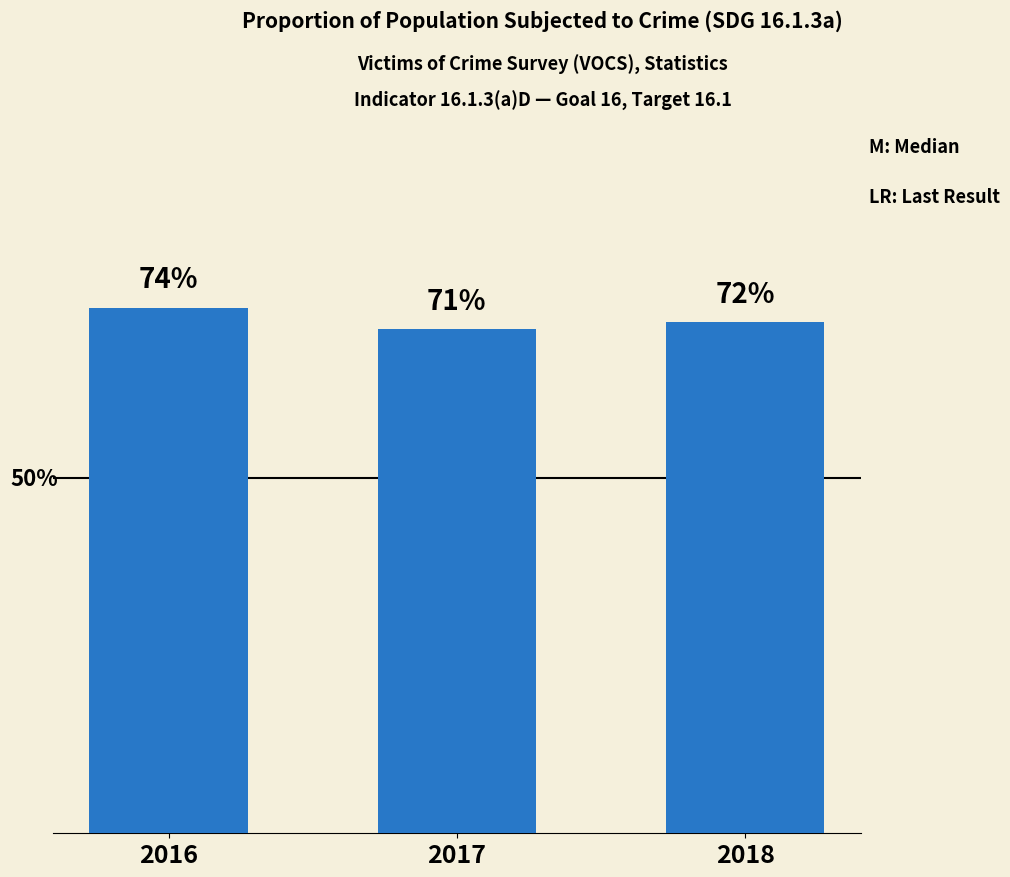

List the labels in order of value, largest first.

2016, 2018, 2017